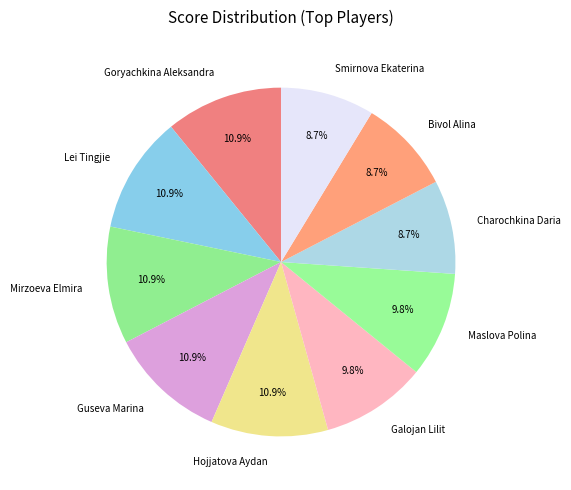

What percentage is the Goryachkina Aleksandra slice, to the nearest percent?

11%